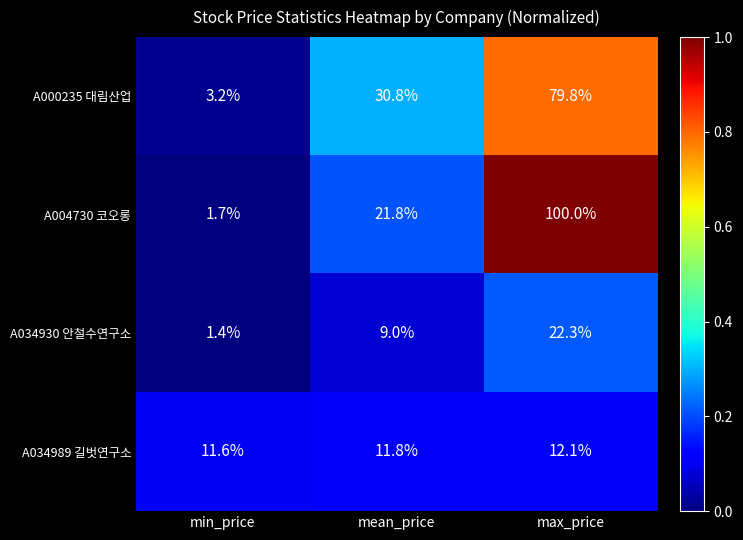

Rank the series at min_price from lowest to highest value.

A034930 안철수연구소, A004730 코오롱, A000235 대림산업, A034989 길벗연구소